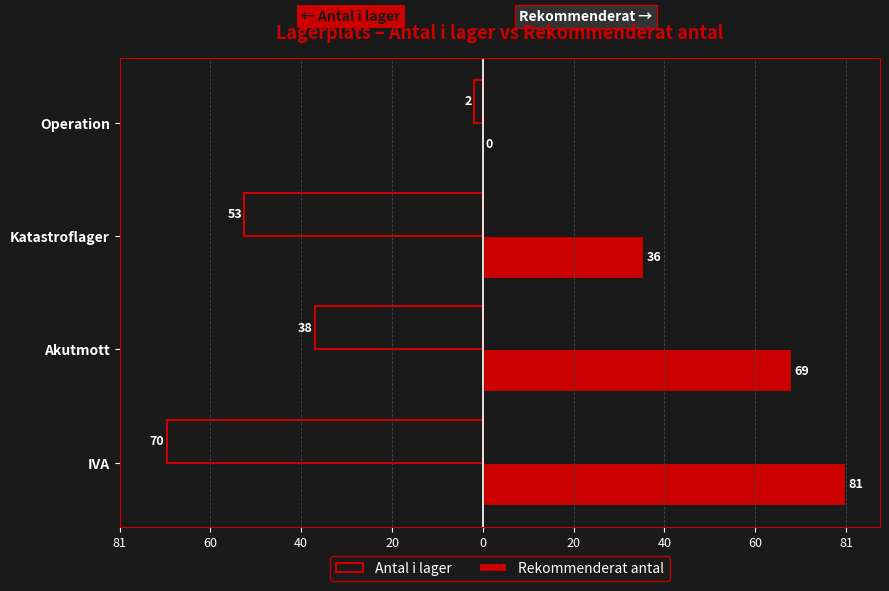

What are all the series names shown in the legend?

Antal i lager, Rekommenderat antal